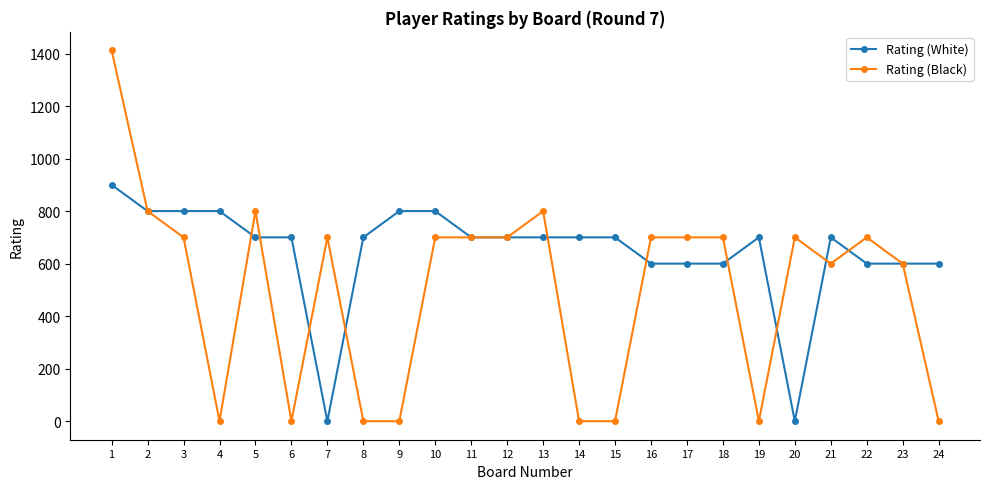

True or false: Rating (Black) and Rating (White) intersect in this chart.

True